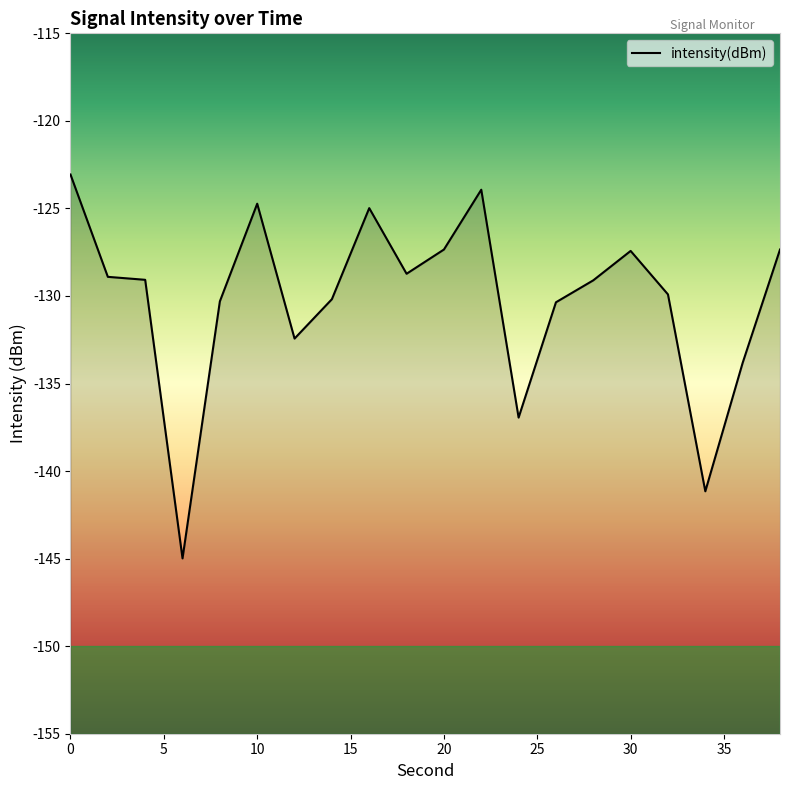

What is the difference between the second highest and second lowest values?

17.2